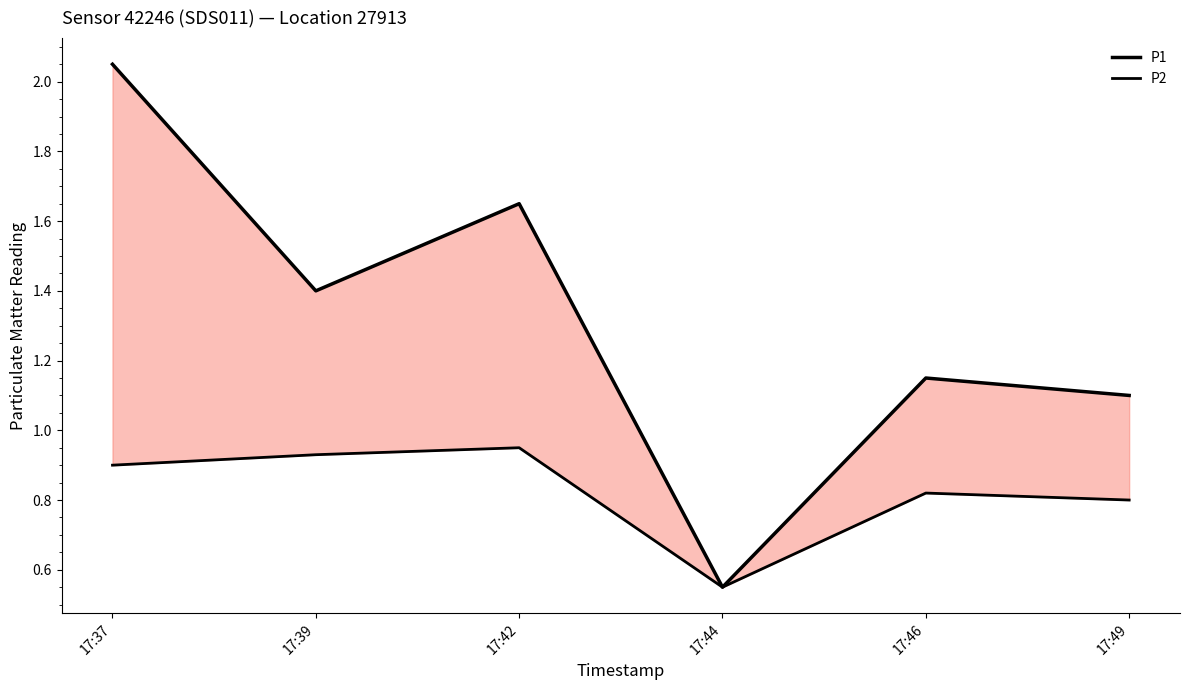

What is the value of the P1 point at the 6th from the left?

1.1